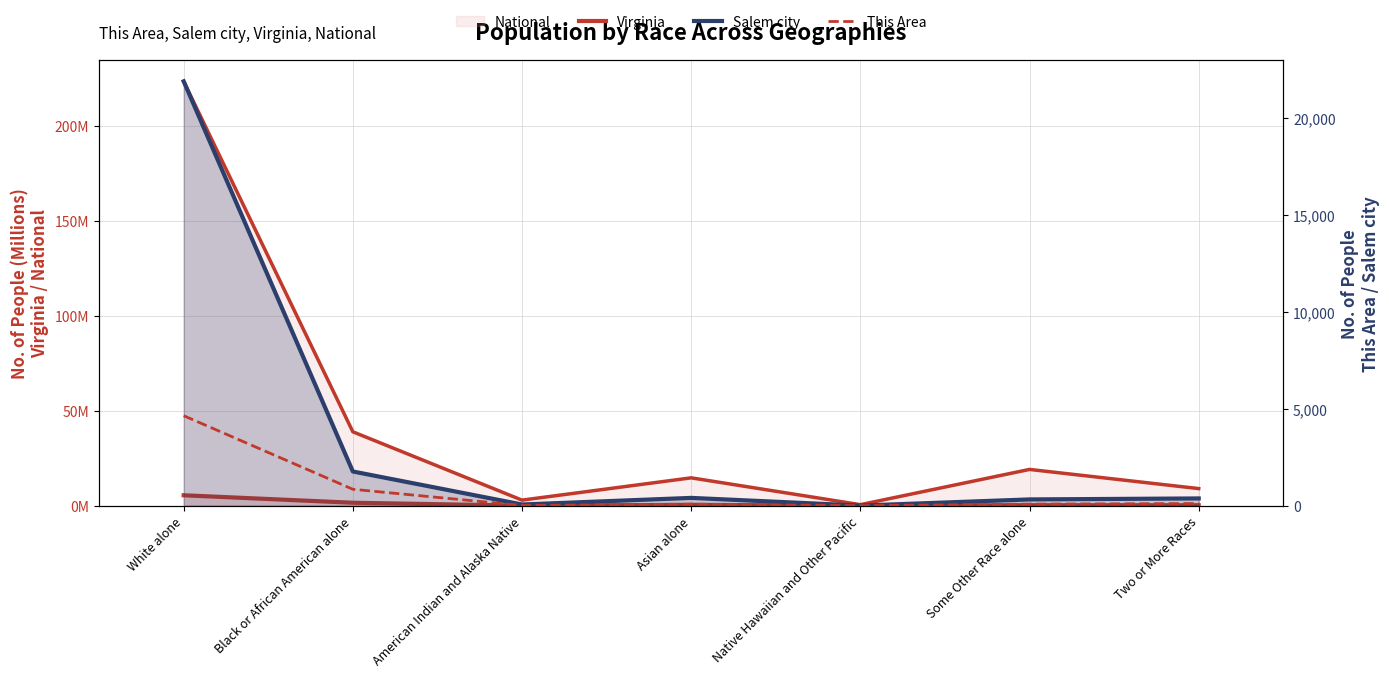

What is the difference between the second highest and second lowest values in the Salem city series?

1701.0